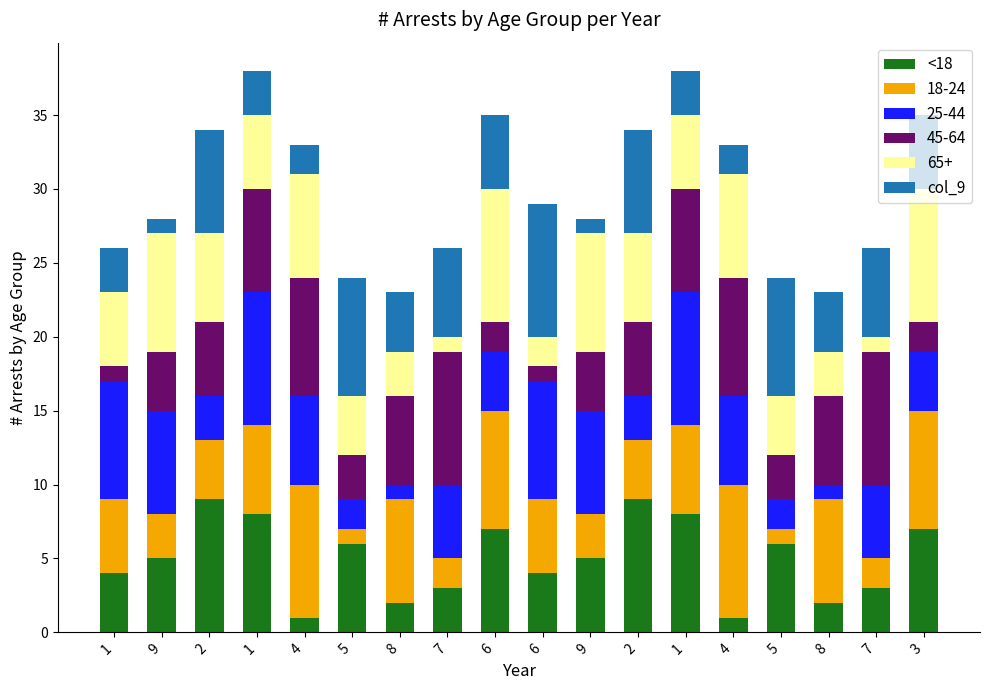

Count the number of categories in the chart.

18